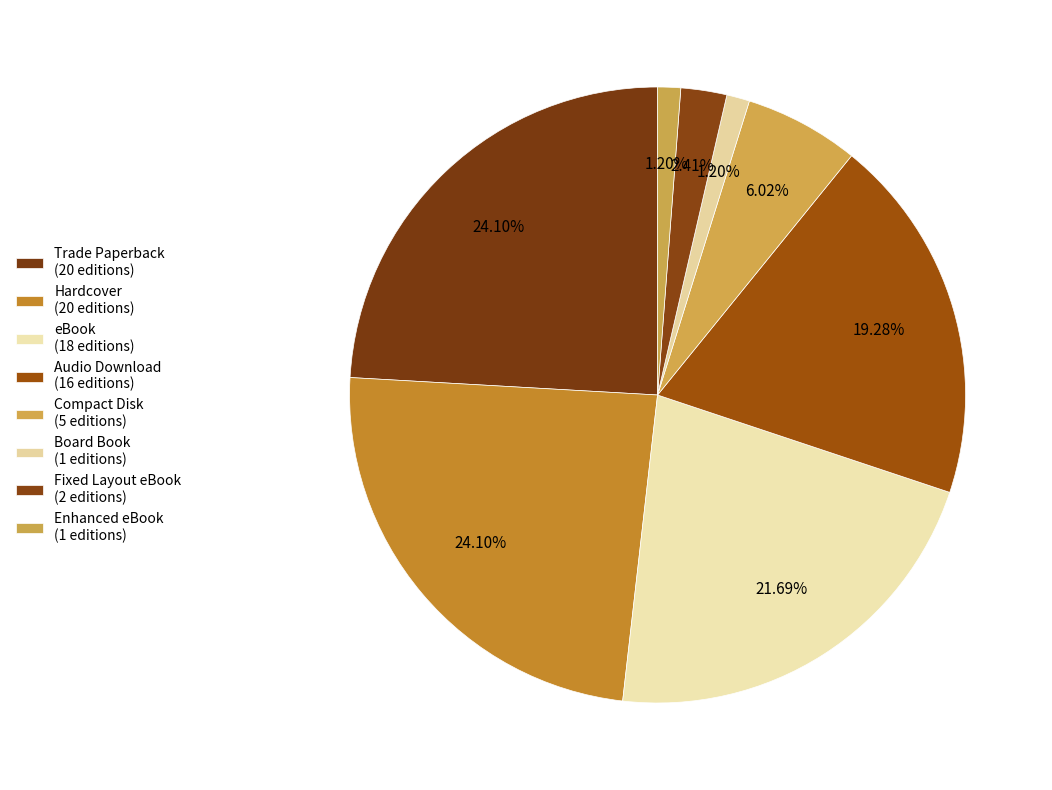

Which slice is the smallest?

Board Book